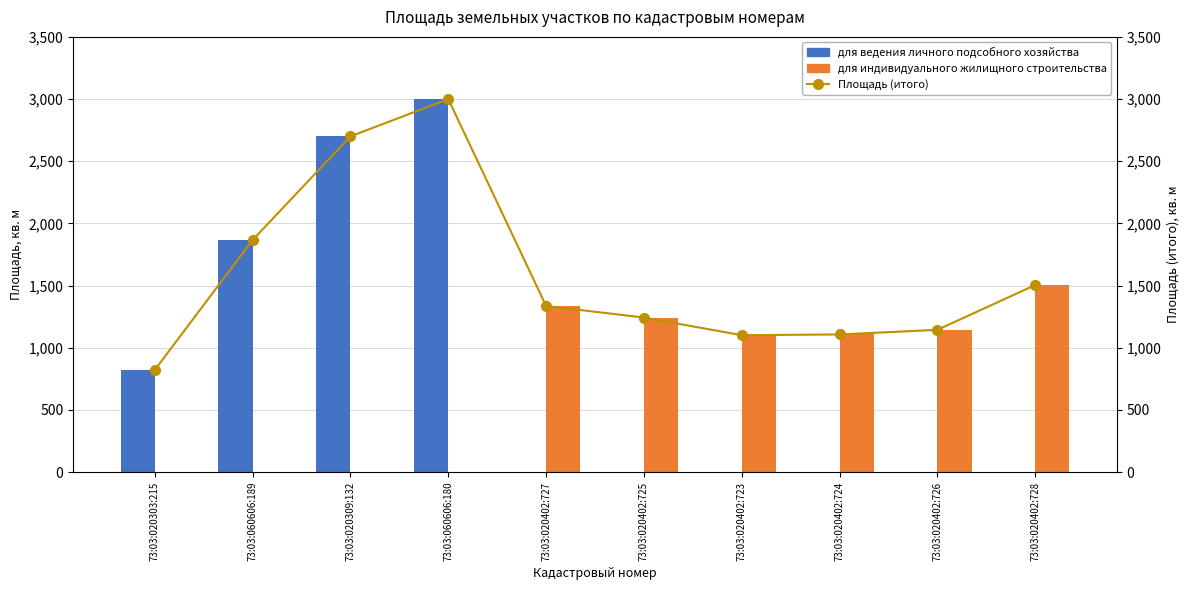

How many groups of bars are there?

10